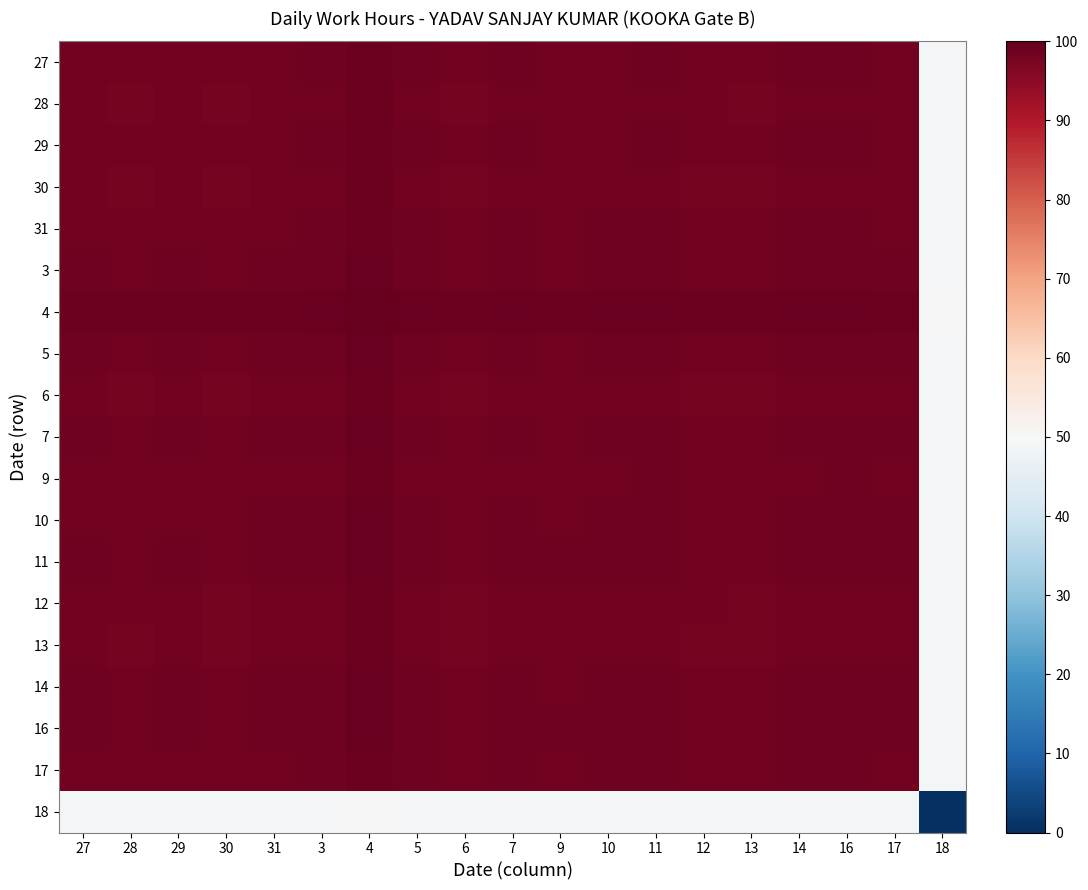

Reading left to right, what are all the values shown in this chart?

27: 27=98.3	28=98.2	29=98.3	30=98.1	31=98.4	3=98.5	4=99.2	5=98.5	6=98.1	7=98.5	9=98.3	10=98.4	11=98.5	12=98.3	13=98.1	14=98.5	16=98.5	17=98.4	18=49.2
28: 27=98.2	28=98.0	29=98.2	30=97.9	31=98.2	3=98.3	4=99.0	5=98.3	6=97.9	7=98.3	9=98.1	10=98.3	11=98.3	12=98.1	13=97.9	14=98.3	16=98.3	17=98.2	18=49.0
29: 27=98.3	28=98.2	29=98.3	30=98.1	31=98.4	3=98.5	4=99.2	5=98.5	6=98.1	7=98.5	9=98.3	10=98.4	11=98.5	12=98.3	13=98.1	14=98.5	16=98.5	17=98.4	18=49.2
30: 27=98.1	28=97.9	29=98.1	30=97.9	31=98.1	3=98.2	4=98.9	5=98.2	6=97.9	7=98.2	9=98.1	10=98.2	11=98.3	12=98.0	13=97.9	14=98.2	16=98.3	17=98.1	18=48.9
31: 27=98.4	28=98.2	29=98.4	30=98.1	31=98.4	3=98.5	4=99.2	5=98.5	6=98.1	7=98.5	9=98.3	10=98.5	11=98.5	12=98.3	13=98.1	14=98.5	16=98.5	17=98.4	18=49.2
3: 27=98.5	28=98.3	29=98.5	30=98.2	31=98.5	3=98.6	4=99.3	5=98.6	6=98.2	7=98.6	9=98.4	10=98.5	11=98.6	12=98.4	13=98.2	14=98.6	16=98.6	17=98.5	18=49.3
4: 27=99.2	28=99.0	29=99.2	30=98.9	31=99.2	3=99.3	4=100.0	5=99.3	6=98.9	7=99.3	9=99.1	10=99.2	11=99.3	12=99.1	13=98.9	14=99.3	16=99.3	17=99.2	18=50.0
5: 27=98.5	28=98.3	29=98.5	30=98.2	31=98.5	3=98.6	4=99.3	5=98.6	6=98.2	7=98.6	9=98.4	10=98.5	11=98.6	12=98.4	13=98.2	14=98.6	16=98.6	17=98.5	18=49.3
6: 27=98.1	28=97.9	29=98.1	30=97.9	31=98.1	3=98.2	4=98.9	5=98.2	6=97.9	7=98.2	9=98.1	10=98.2	11=98.3	12=98.0	13=97.9	14=98.2	16=98.3	17=98.1	18=48.9
7: 27=98.5	28=98.3	29=98.5	30=98.2	31=98.5	3=98.6	4=99.3	5=98.6	6=98.2	7=98.6	9=98.4	10=98.5	11=98.6	12=98.4	13=98.2	14=98.6	16=98.6	17=98.5	18=49.3
9: 27=98.3	28=98.1	29=98.3	30=98.1	31=98.3	3=98.4	4=99.1	5=98.4	6=98.1	7=98.4	9=98.3	10=98.4	11=98.5	12=98.2	13=98.1	14=98.4	16=98.5	17=98.3	18=49.1
10: 27=98.4	28=98.3	29=98.4	30=98.2	31=98.5	3=98.5	4=99.2	5=98.5	6=98.2	7=98.5	9=98.4	10=98.5	11=98.6	12=98.3	13=98.2	14=98.5	16=98.6	17=98.5	18=49.2
11: 27=98.5	28=98.3	29=98.5	30=98.3	31=98.5	3=98.6	4=99.3	5=98.6	6=98.3	7=98.6	9=98.5	10=98.6	11=98.6	12=98.4	13=98.3	14=98.6	16=98.6	17=98.5	18=49.3
12: 27=98.3	28=98.1	29=98.3	30=98.0	31=98.3	3=98.4	4=99.1	5=98.4	6=98.0	7=98.4	9=98.2	10=98.3	11=98.4	12=98.2	13=98.0	14=98.4	16=98.4	17=98.3	18=49.1
13: 27=98.1	28=97.9	29=98.1	30=97.9	31=98.1	3=98.2	4=98.9	5=98.2	6=97.9	7=98.2	9=98.1	10=98.2	11=98.3	12=98.0	13=97.9	14=98.2	16=98.3	17=98.1	18=48.9
14: 27=98.5	28=98.3	29=98.5	30=98.2	31=98.5	3=98.6	4=99.3	5=98.6	6=98.2	7=98.6	9=98.4	10=98.5	11=98.6	12=98.4	13=98.2	14=98.6	16=98.6	17=98.5	18=49.3
16: 27=98.5	28=98.3	29=98.5	30=98.3	31=98.5	3=98.6	4=99.3	5=98.6	6=98.3	7=98.6	9=98.5	10=98.6	11=98.6	12=98.4	13=98.3	14=98.6	16=98.6	17=98.5	18=49.3
17: 27=98.4	28=98.2	29=98.4	30=98.1	31=98.4	3=98.5	4=99.2	5=98.5	6=98.1	7=98.5	9=98.3	10=98.5	11=98.5	12=98.3	13=98.1	14=98.5	16=98.5	17=98.4	18=49.2
18: 27=49.2	28=49.0	29=49.2	30=48.9	31=49.2	3=49.3	4=50.0	5=49.3	6=48.9	7=49.3	9=49.1	10=49.2	11=49.3	12=49.1	13=48.9	14=49.3	16=49.3	17=49.2	18=0.0